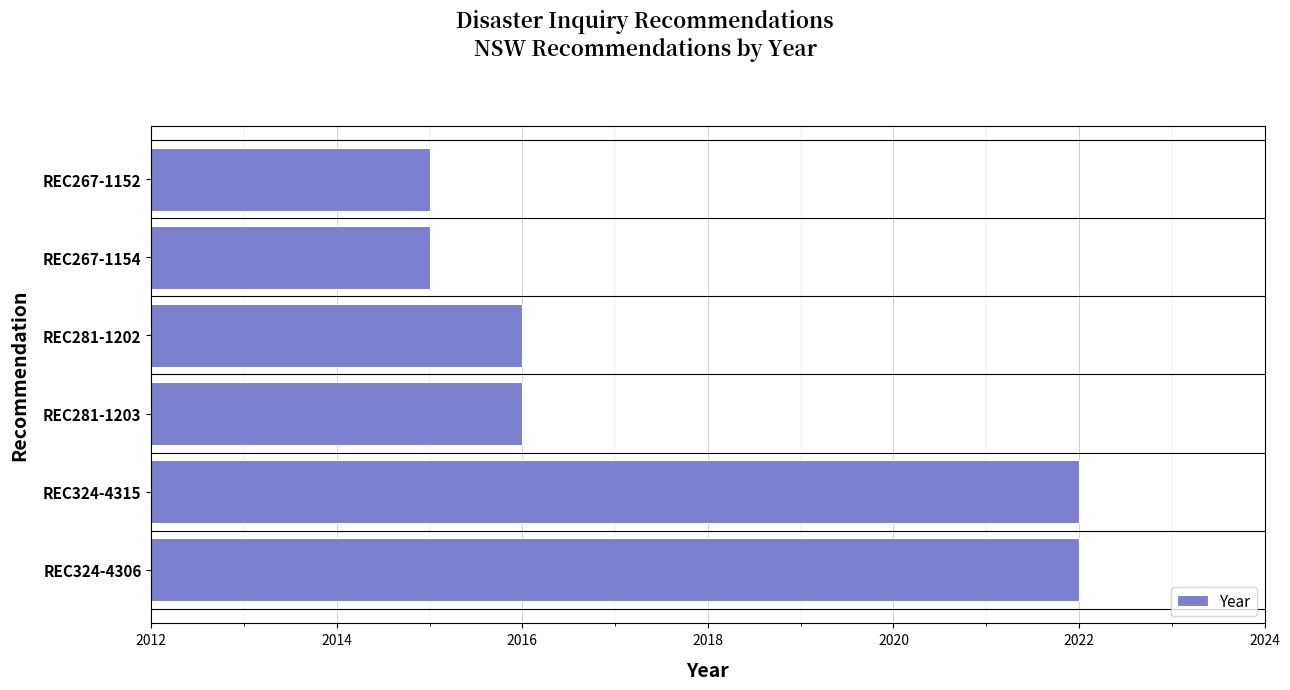

Reading bottom to top, extract all data points from this chart.

REC324-4306=2022	REC324-4315=2022	REC281-1203=2016	REC281-1202=2016	REC267-1154=2015	REC267-1152=2015